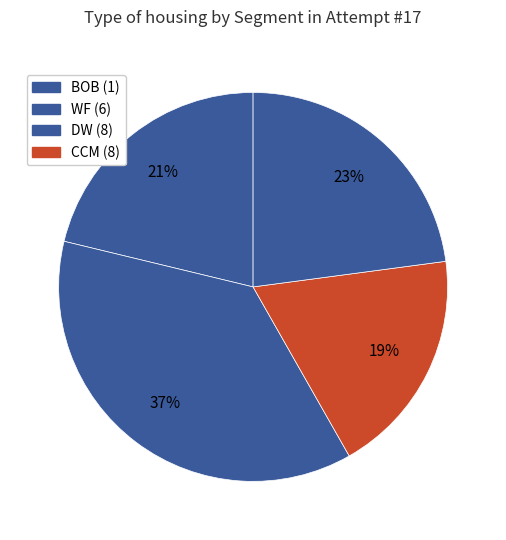

How many segments does this pie chart have?

4